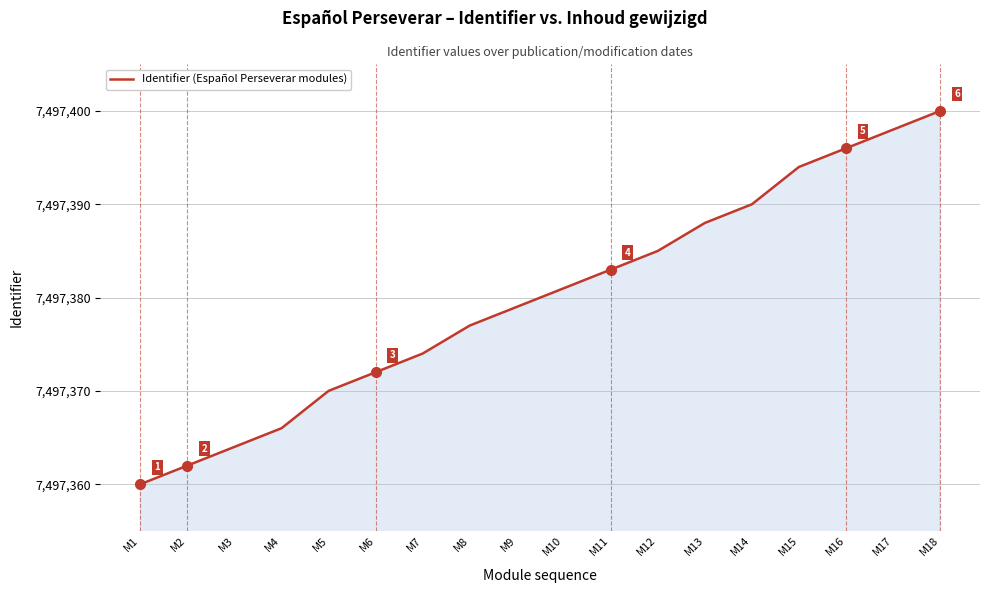

The value at M6 is 3183897. True or false?

False